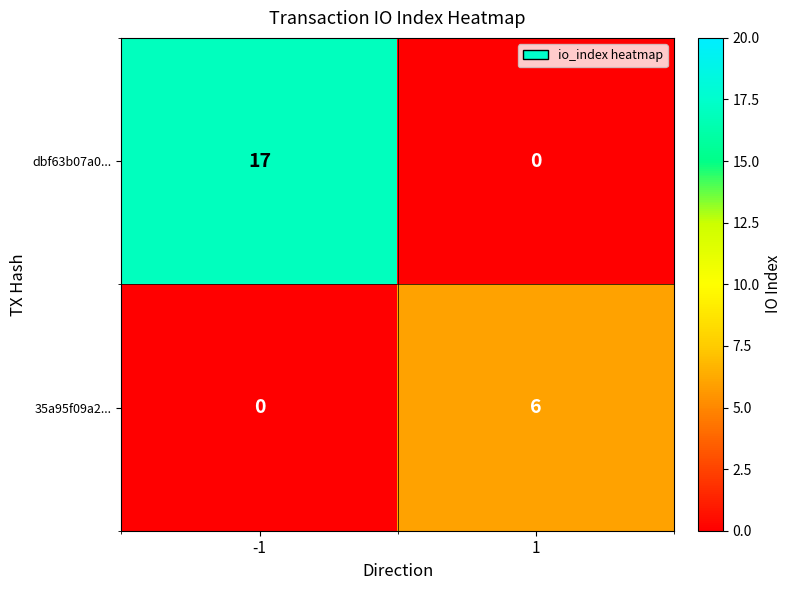

Rank the categories by dbf63b07a0... value from highest to lowest.

-1, 1